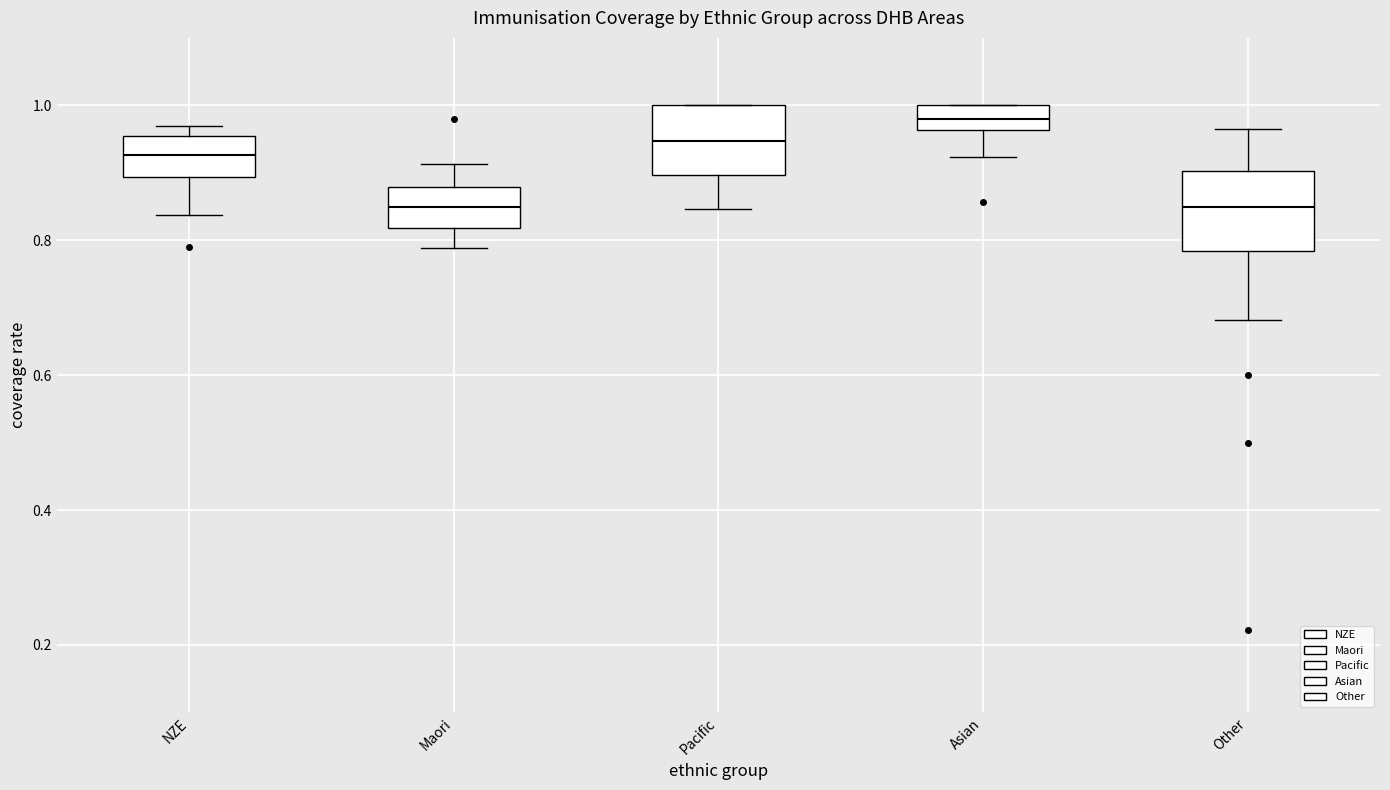

Reading left to right, read every box against the y-axis: the position of its median line, the range the box covers, and the ends of its whiskers. The values are not printed on the chart, so give them approximately, as read against the axis.

NZE: median 0.92, box 0.90 to 0.96, whiskers 0.84 to 0.96 (just above the box's upper edge)
Maori: median 0.84, box 0.82 to 0.88, whiskers 0.78 to 0.92
Pacific: median 0.94, box 0.90 to 1.00, whiskers 0.84 to 1.00
Asian: median 0.98, box 0.96 to 1.00, whiskers 0.92 to 1.00
Other: median 0.84, box 0.78 to 0.90, whiskers 0.68 to 0.96